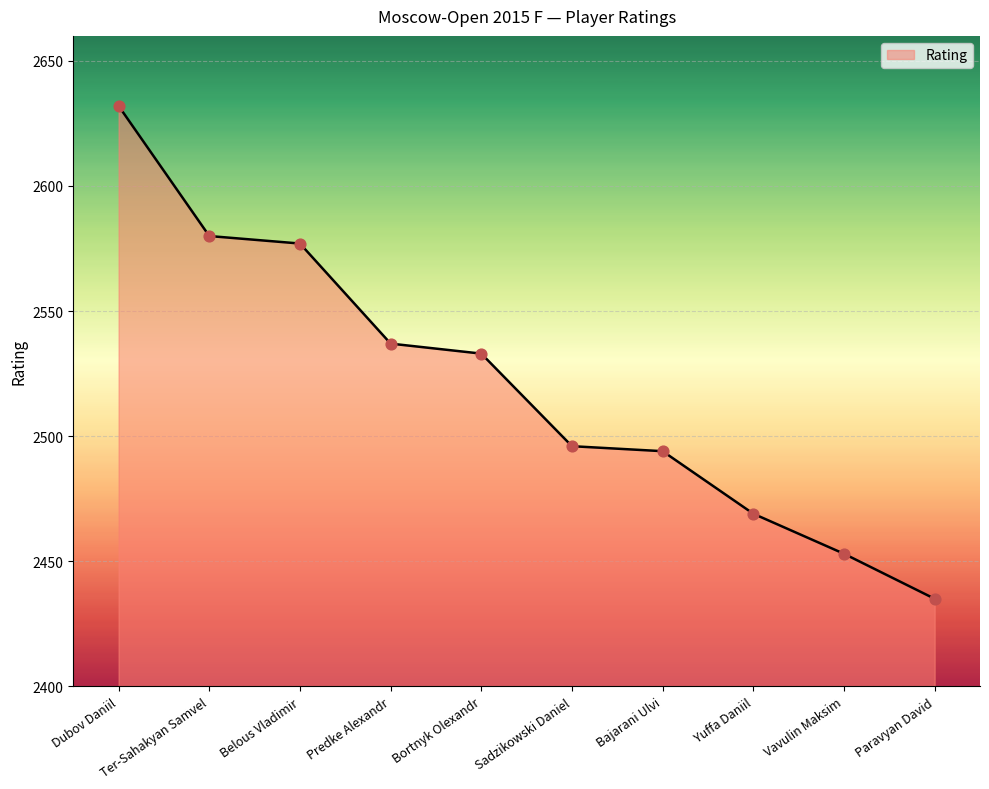

Approximately how many times larger is the value at Ter-Sahakyan Samvel compared to Dubov Daniil?

1.0